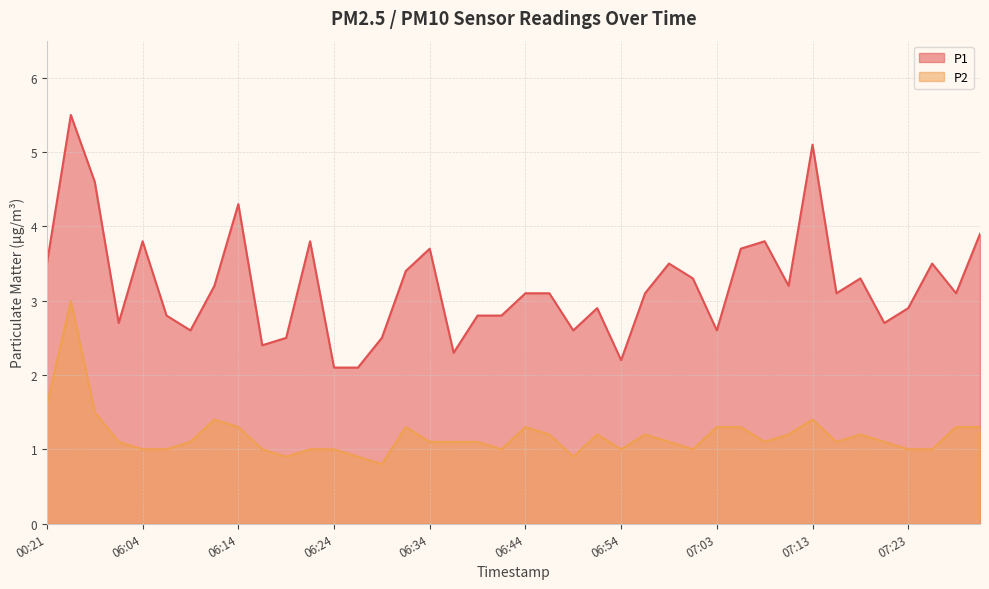

What is the total value across all series at 07:31?

5.2